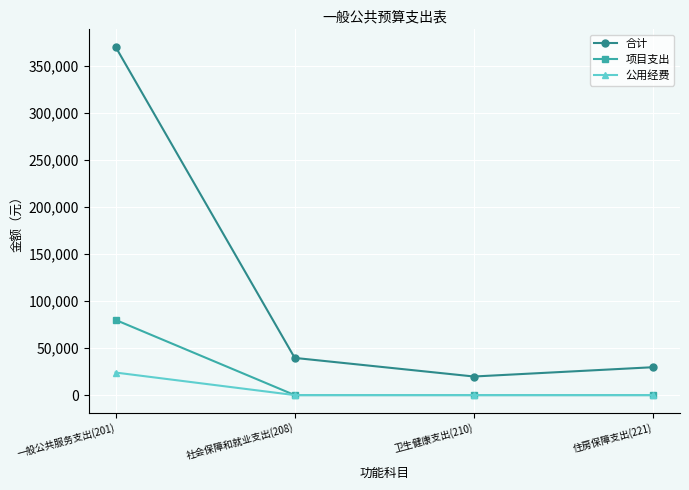

List the series in order of their peak value, highest first.

合计, 项目支出, 公用经费